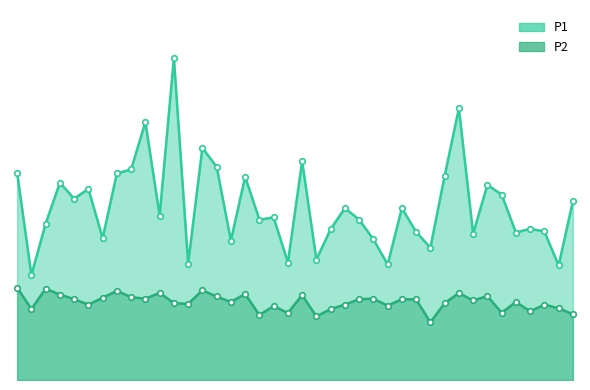

What is the sum of all P1 values?

470.9